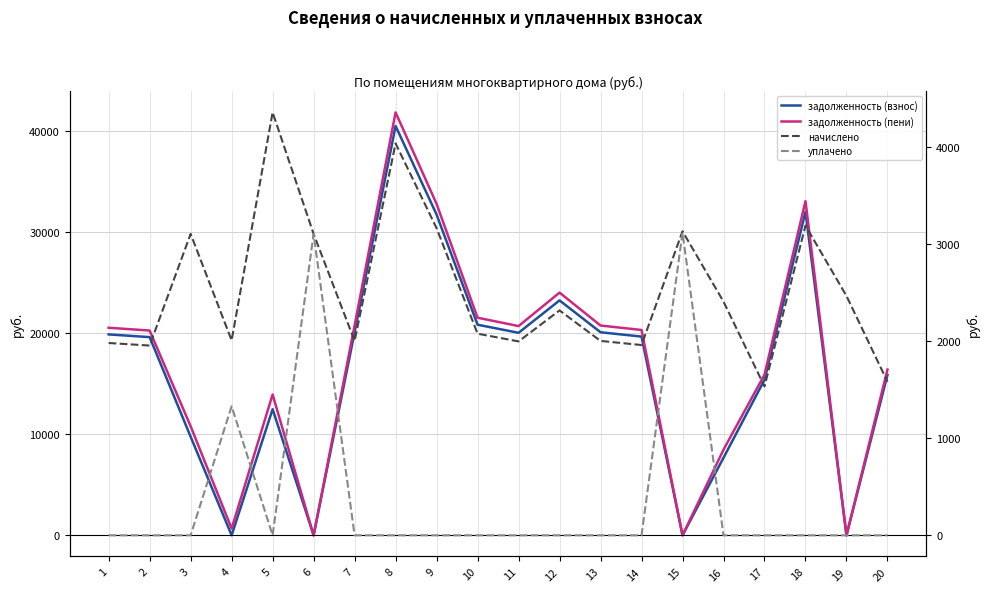

In уплачено, how many points are lower than both neighbors (excluding endpoints)?

1